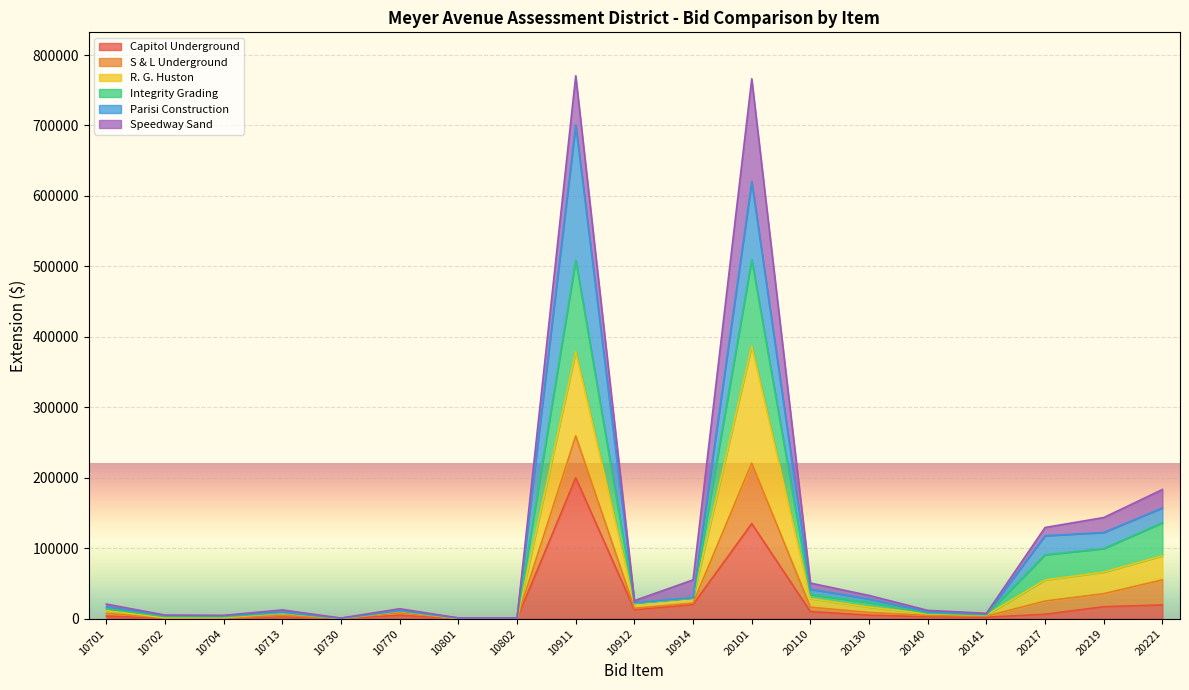

What is the highest value of the Capitol Underground series?

200000.0